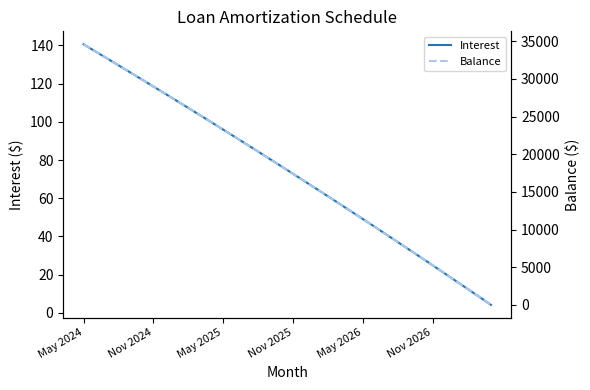

At which label does Interest reach its peak?

May 2024